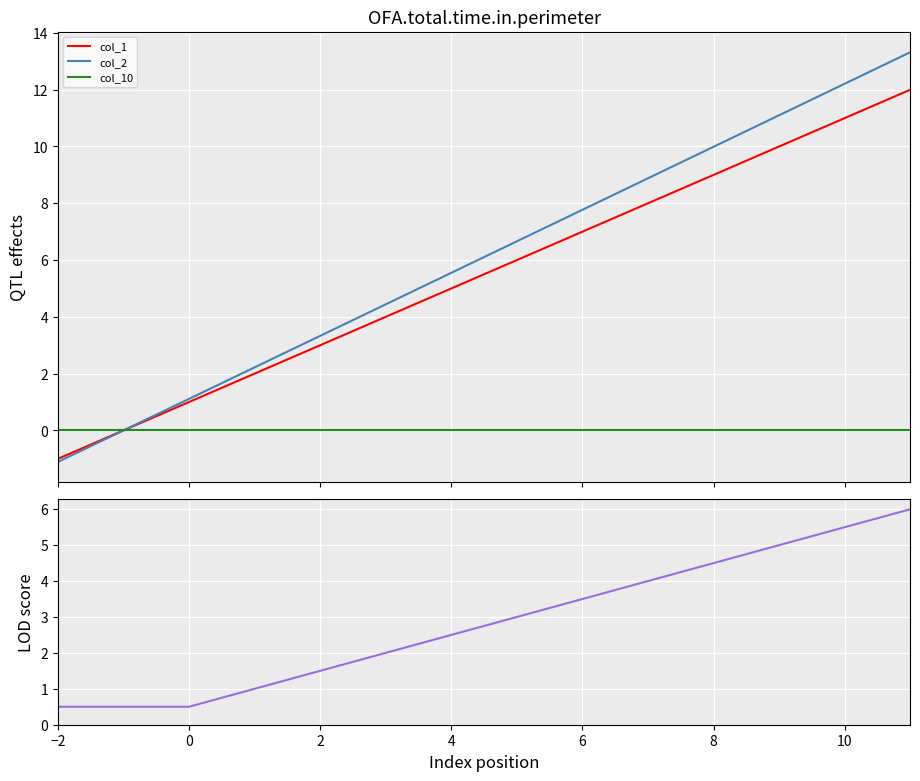

True or false: col_7 and col_10 intersect in this chart.

False